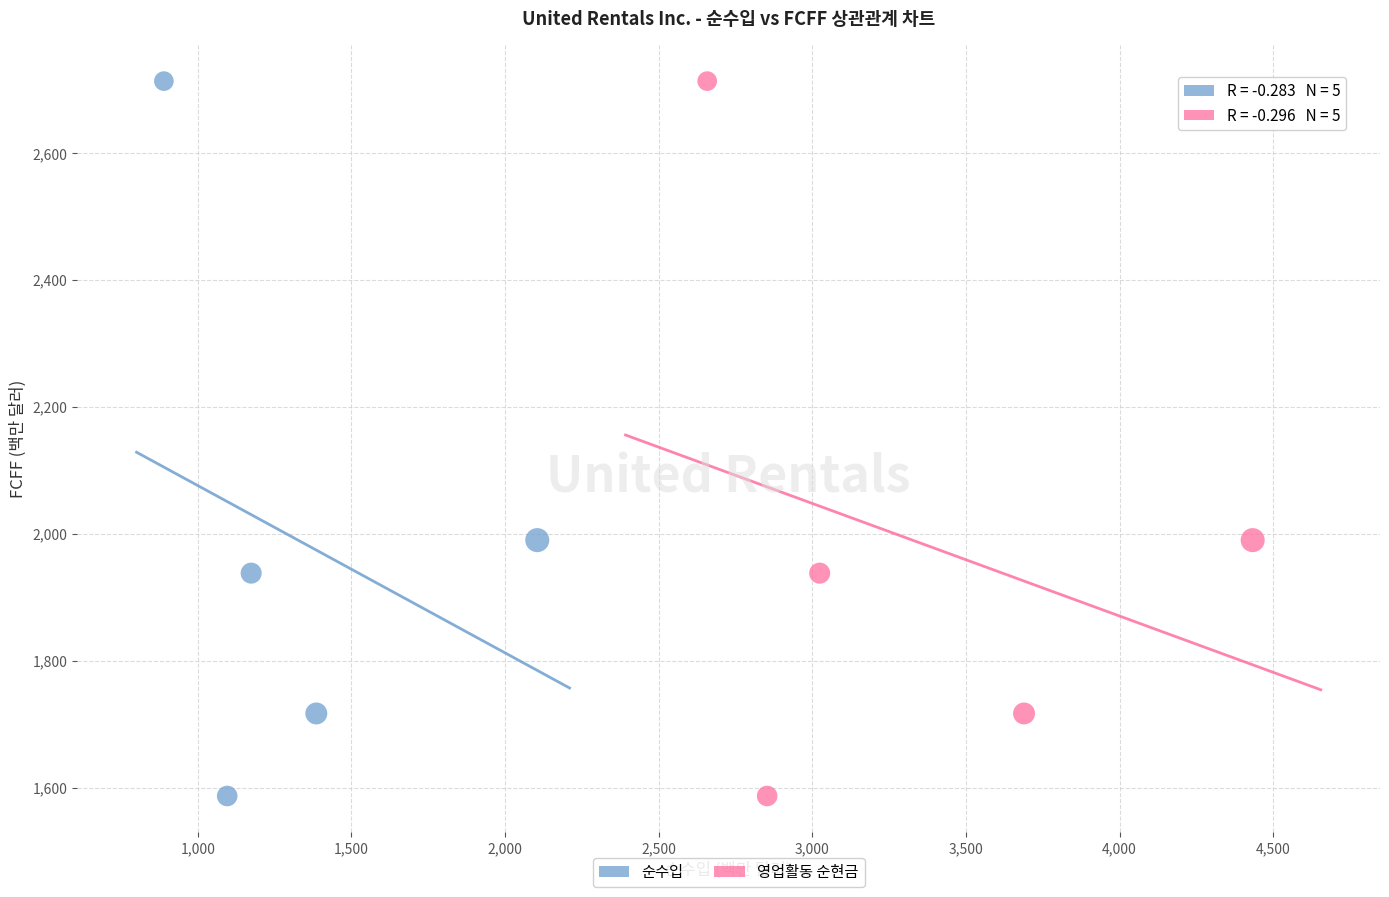

What are all the series names shown in the legend?

순수입, 영업활동 순현금